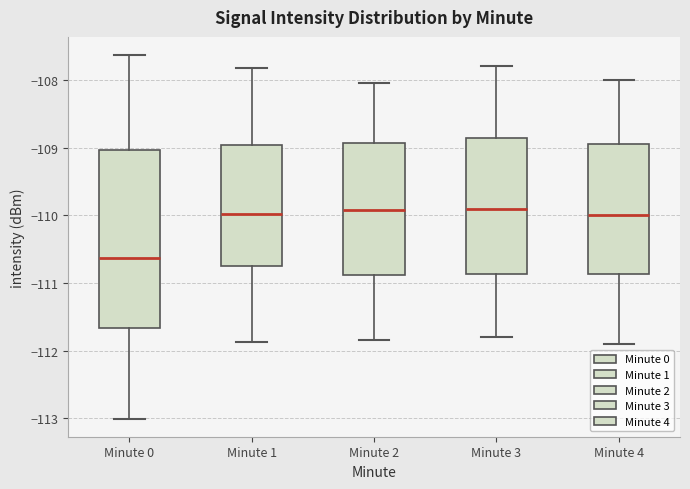

Comparing the boxes themselves (not the whiskers), which one is the tallest?

Minute 0